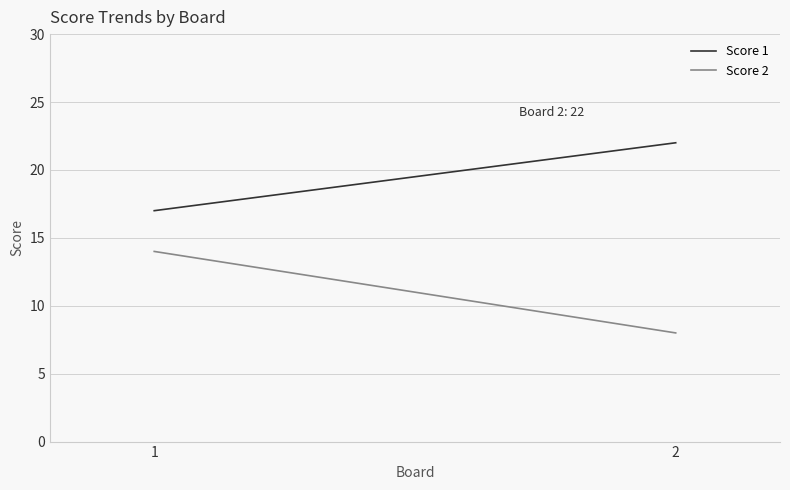

At how many categories does at least one series exceed 20?

1